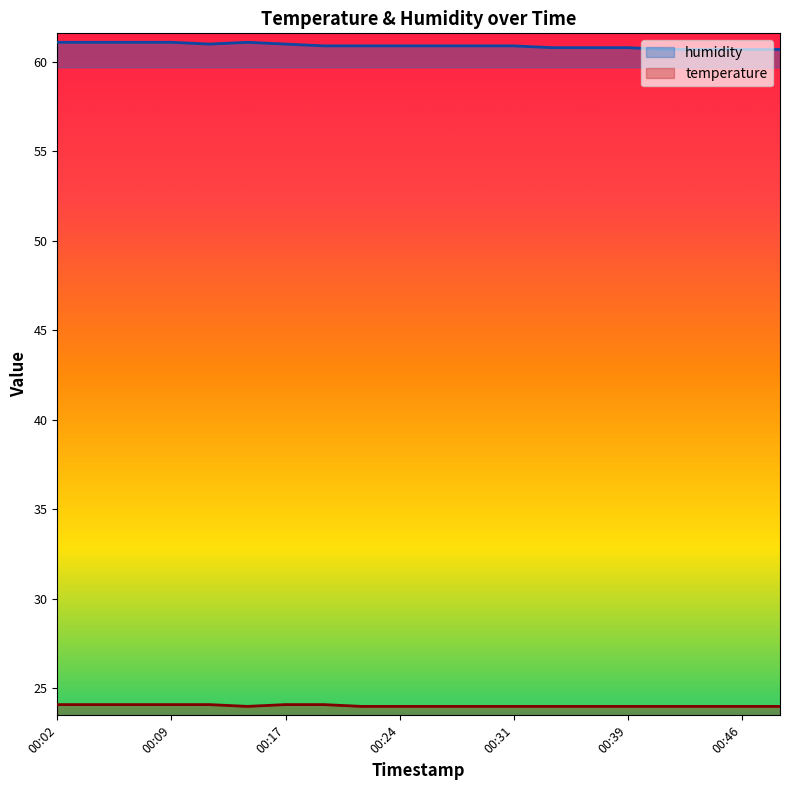

What is the approximate value of temperature at 00:02?

24.1